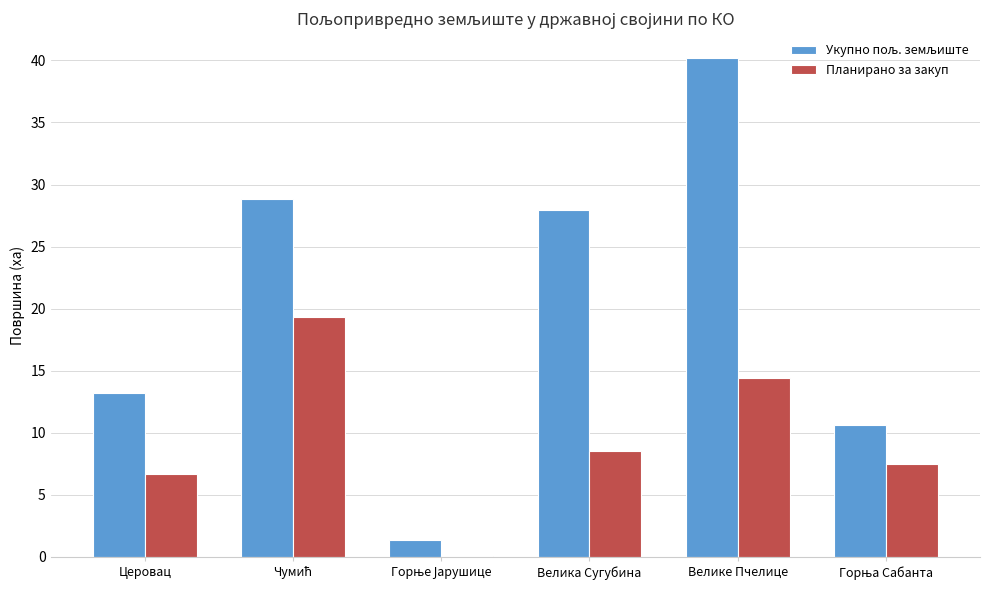

What is the sum of all Планирано за закуп values?

56.6